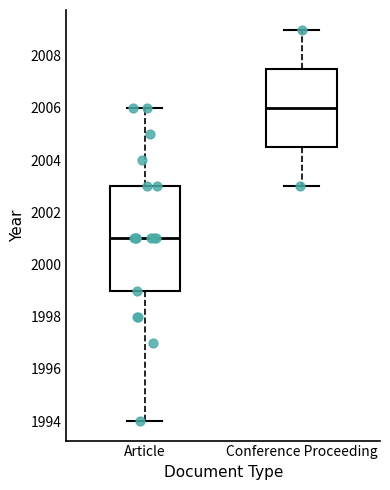

Which box is the tallest, from its lower edge to its upper edge?

Article